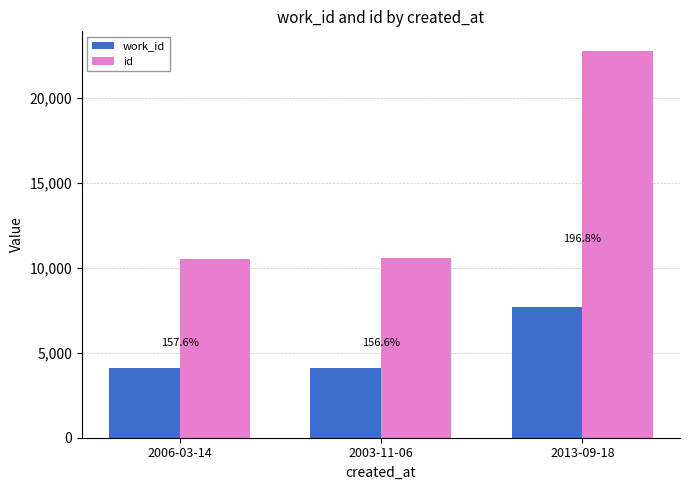

What position from the left is 2003-11-06?

2